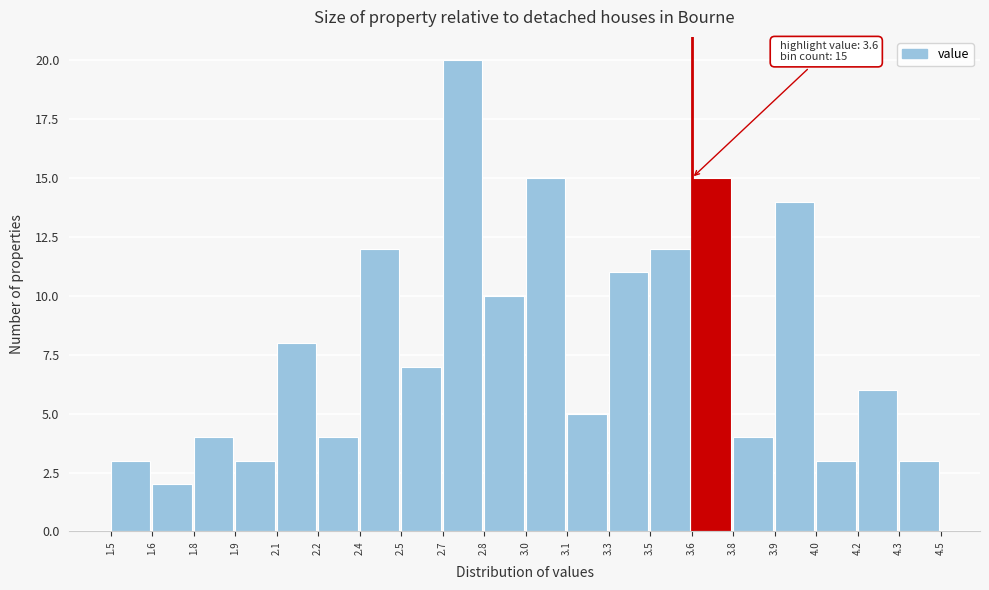

Reading left to right, list all the values displayed in this chart.

1.5=3	1.6=2	1.8=4	1.9=3	2.1=8	2.2=4	2.4=12	2.5=7	2.7=20	2.8=10	3.0=15	3.1=5	3.3=11	3.5=12	3.6=15	3.8=4	3.9=14	4.0=3	4.2=6	4.3=3